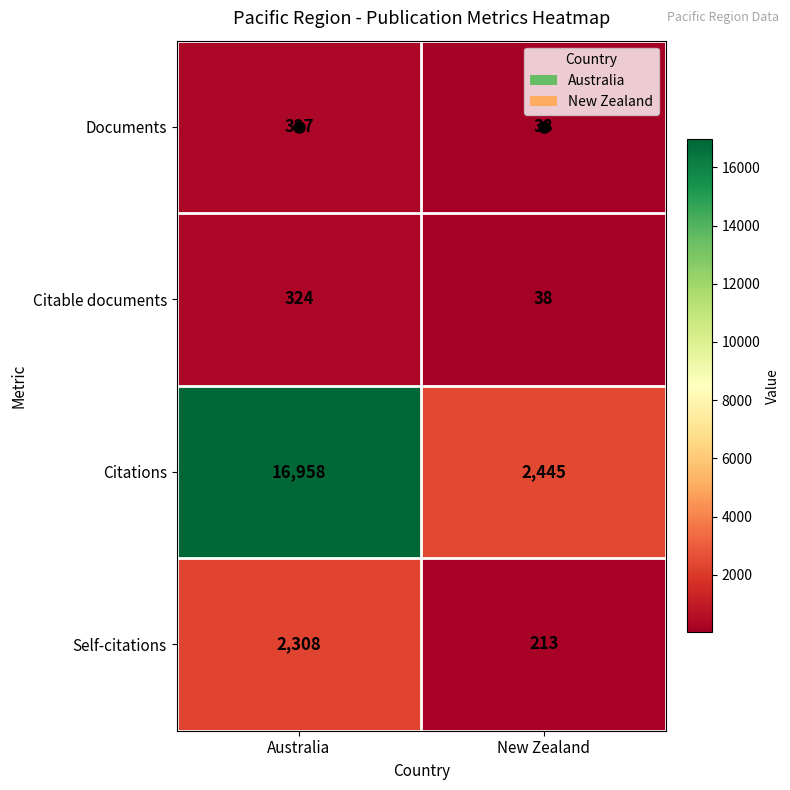

What is the greatest value displayed?

16958